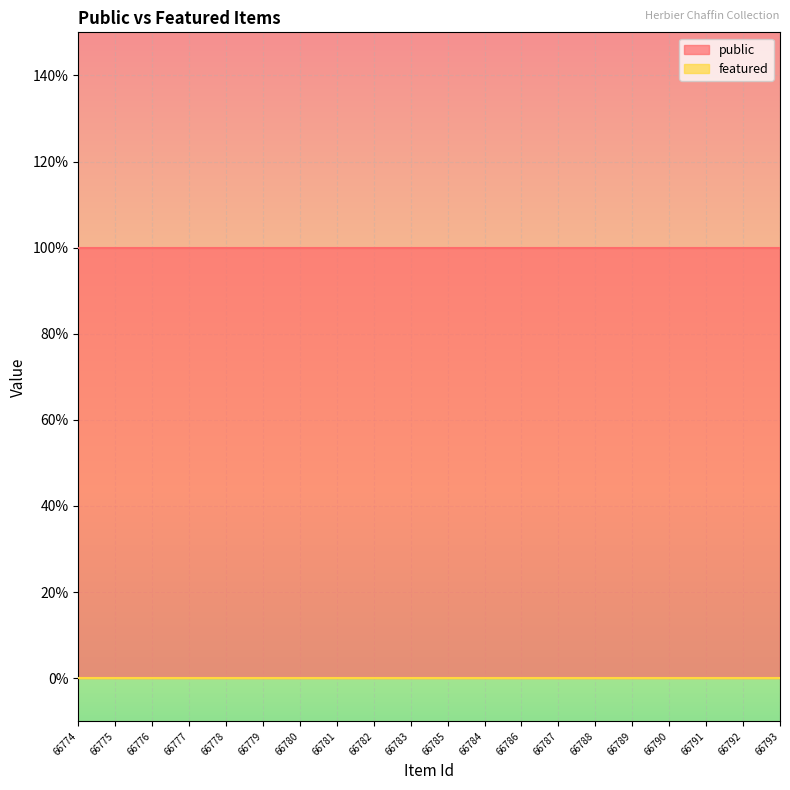

Does the chart display data point markers on the line(s)?

No